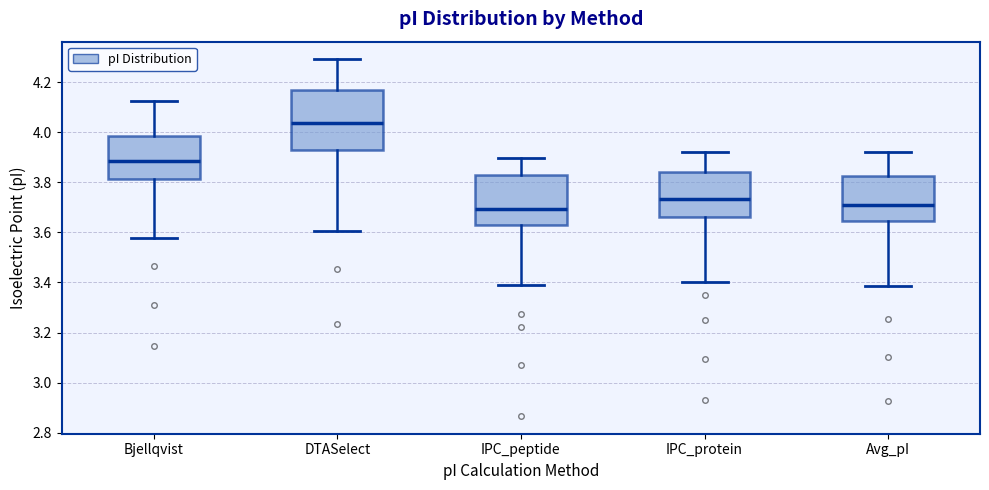

Reading left to right, transcribe this box plot: for each box, give where its median line is, the range the box spans, and where its two whiskers end, as read against the y-axis. The values are not printed on the chart, so give them approximately, as read against the axis.

Bjellqvist: median 3.88, box 3.82 to 3.98, whiskers 3.58 to 4.12
DTASelect: median 4.04, box 3.92 to 4.18, whiskers 3.60 to 4.30
IPC_peptide: median 3.70, box 3.64 to 3.82, whiskers 3.38 to 3.90
IPC_protein: median 3.74, box 3.66 to 3.84, whiskers 3.40 to 3.92
Avg_pI: median 3.72, box 3.64 to 3.82, whiskers 3.38 to 3.92